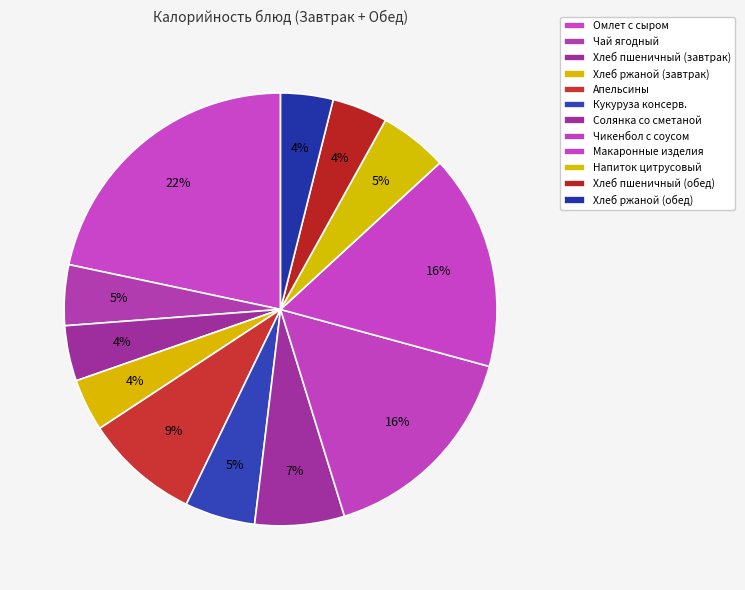

How many segments does this pie chart have?

12